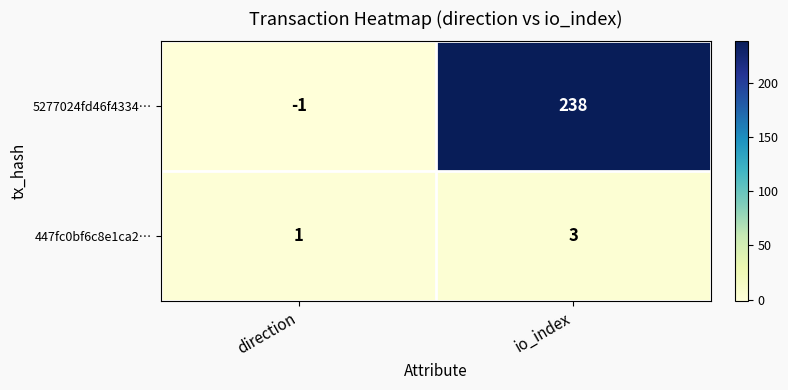

Is it true that 5277024fd46f4334… equals 316 at io_index?

False